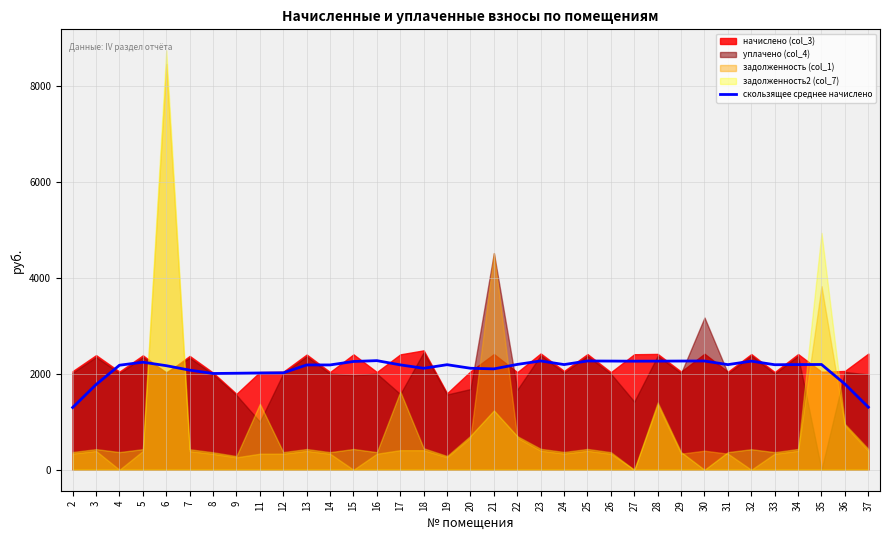

What is the lowest value of the скользящее среднее начислено series?

1299.9